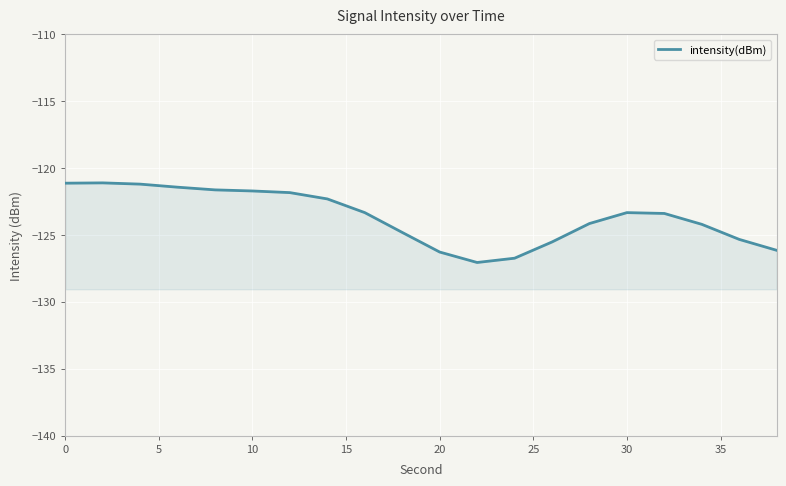

What is the maximum value shown in the chart?

-121.1